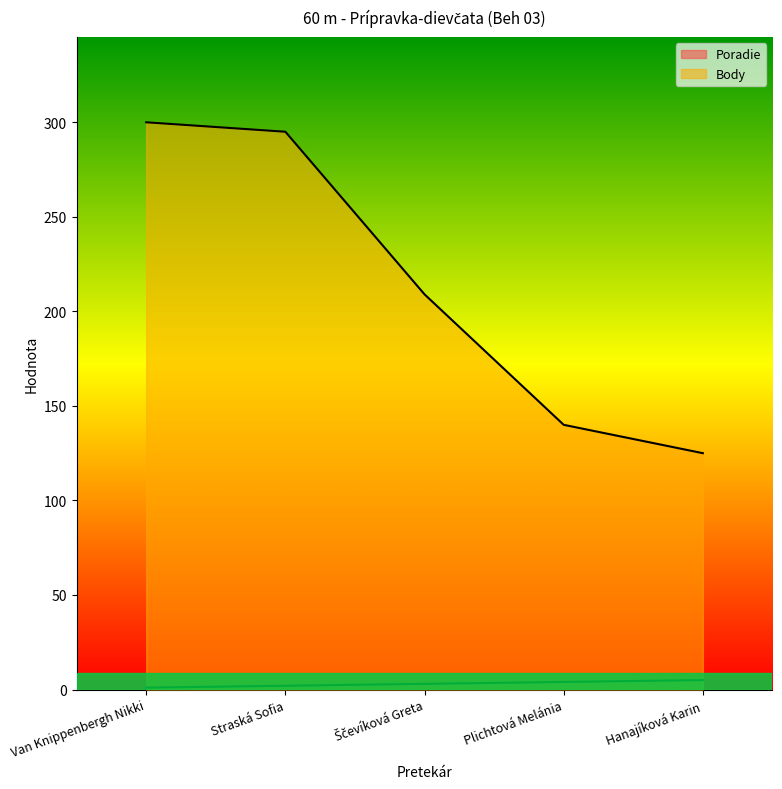

What is the average value of the Poradie series?

3